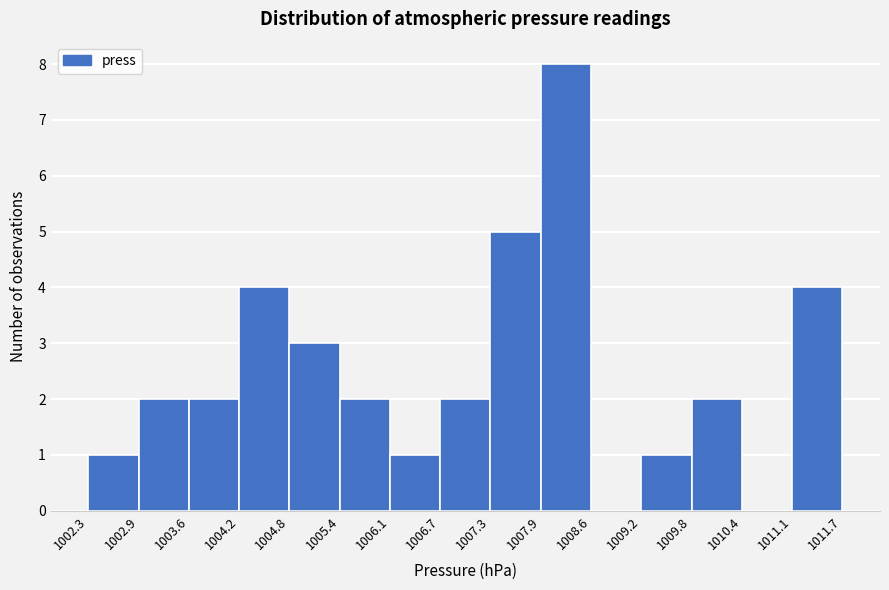

Reading left to right, list every bar in this chart as the range it spans on the x-axis followed by its height. The values are not printed on the chart, so give them approximately, as read against the axis.

1002.3 to 1002.9: 1
1002.9 to 1003.6: 2
1003.6 to 1004.2: 2
1004.2 to 1004.8: 4
1004.8 to 1005.4: 3
1005.4 to 1006.1: 2
1006.1 to 1006.7: 1
1006.7 to 1007.3: 2
1007.3 to 1007.9: 5
1007.9 to 1008.6: 8
1008.6 to 1009.2: 0
1009.2 to 1009.8: 1
1009.8 to 1010.4: 2
1010.4 to 1011.1: 0
1011.1 to 1011.7: 4